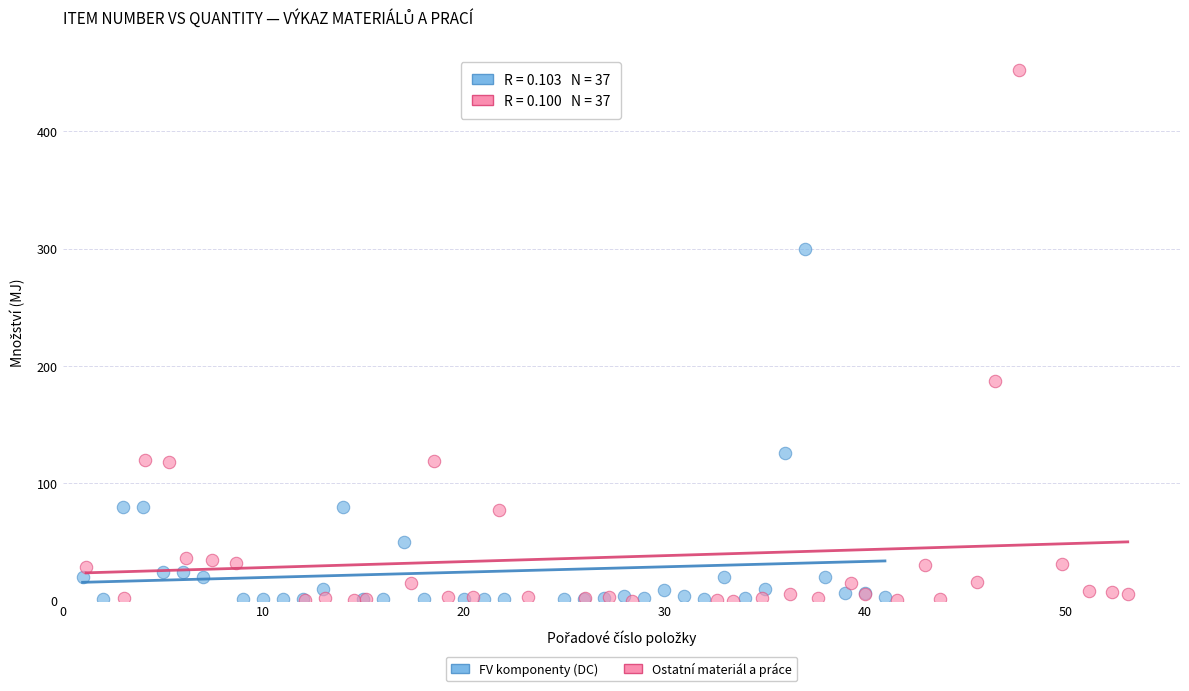

Which series has the widest spread of Y values?

Ostatní materiál a práce